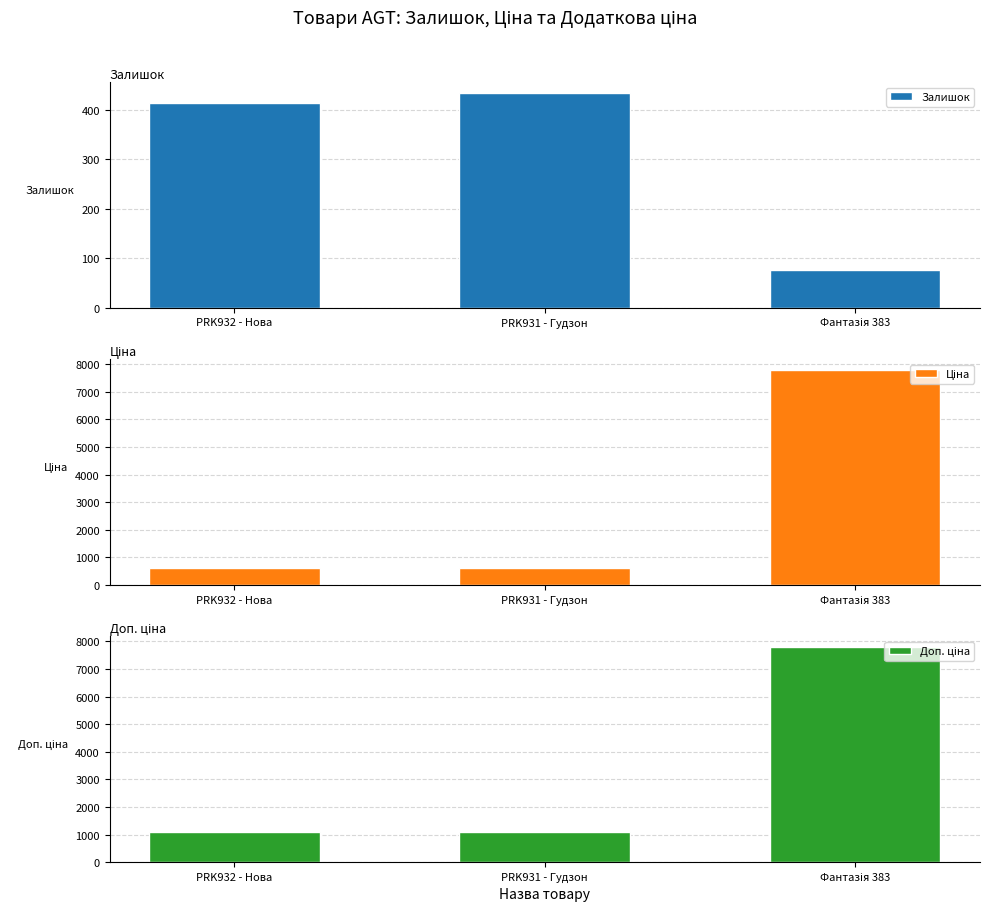

Where is Доп. ціна nearest to the value 4446?

Ламінат AGT Marco Polo PRK932